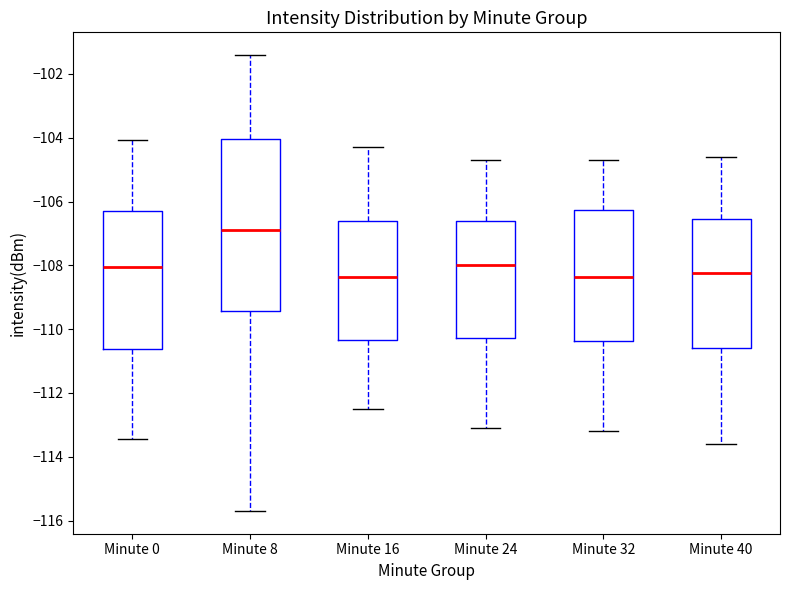

Reading left to right, transcribe this box plot: for each box, give where its median line is, the range the box spans, and where its two whiskers end, as read against the y-axis. The values are not printed on the chart, so give them approximately, as read against the axis.

Minute 0: median -108.0, box -110.6 to -106.4, whiskers -113.4 to -104.0
Minute 8: median -106.8, box -109.4 to -104.0, whiskers -115.6 to -101.4
Minute 16: median -108.4, box -110.4 to -106.6, whiskers -112.4 to -104.2
Minute 24: median -108.0, box -110.2 to -106.6, whiskers -113.0 to -104.6
Minute 32: median -108.4, box -110.4 to -106.2, whiskers -113.2 to -104.6
Minute 40: median -108.2, box -110.6 to -106.6, whiskers -113.6 to -104.6